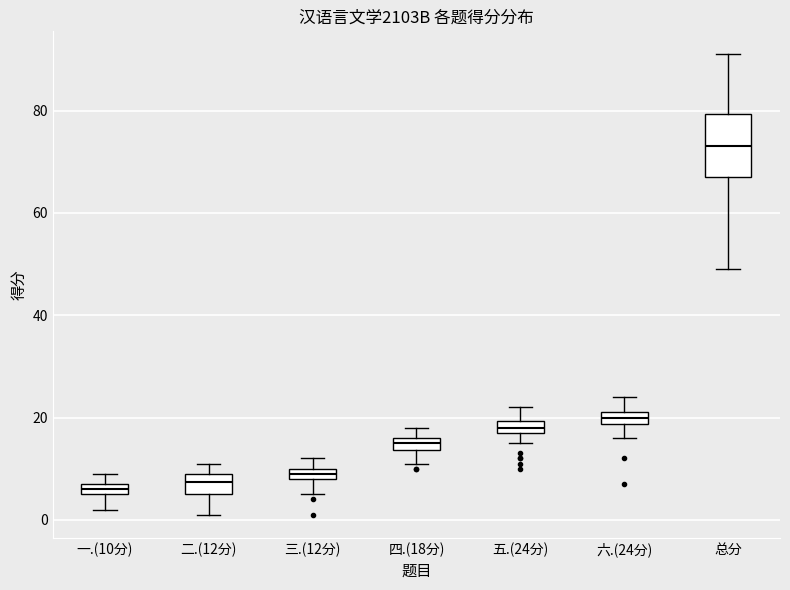

Comparing the boxes themselves (not the whiskers), which one is the tallest?

总分